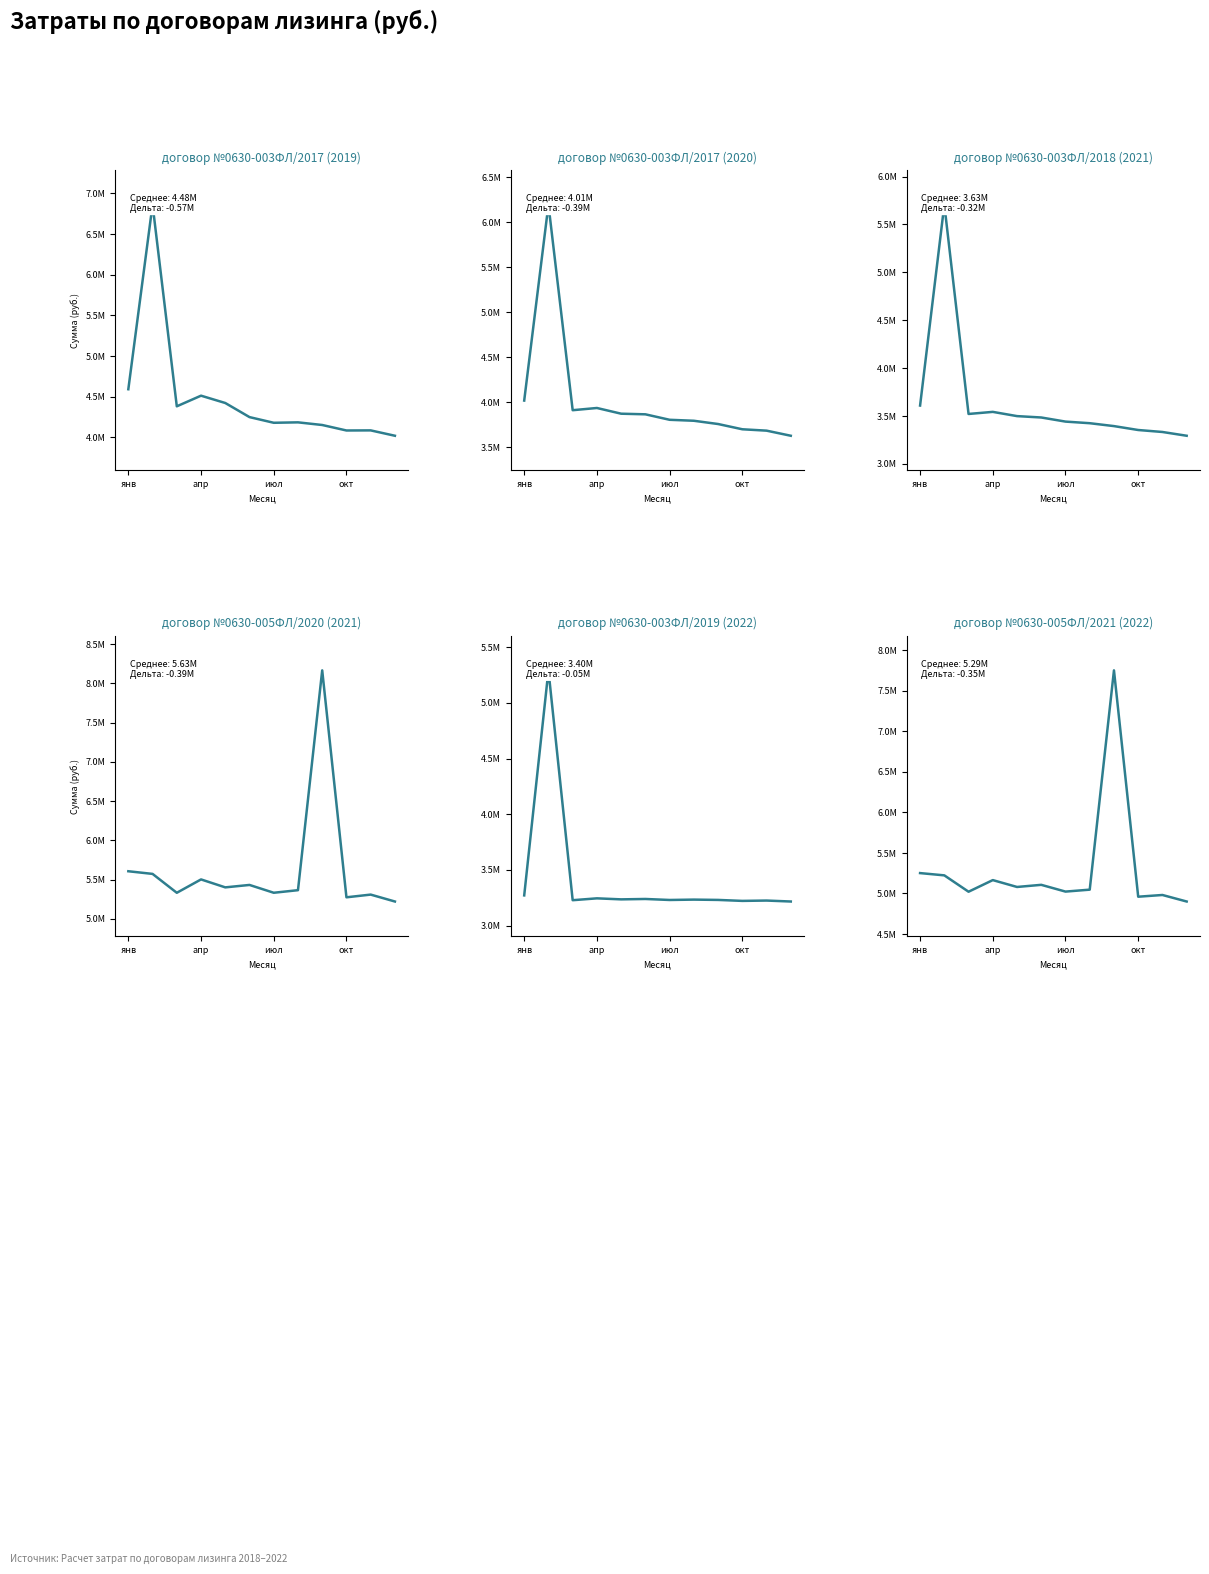

Where does the договор №0630-005ФЛ/2020 (2021) series first go above 5399725?

янв